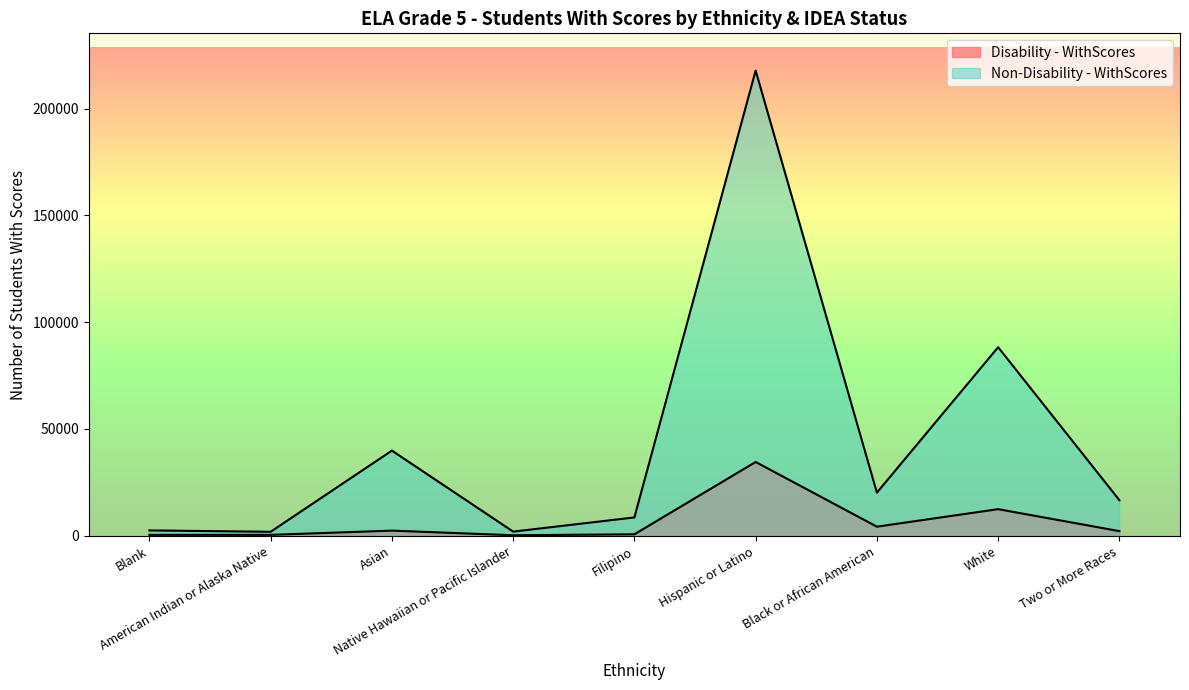

At which category does Non-Disability - WithScores reach its first local valley?

American Indian or Alaska Native